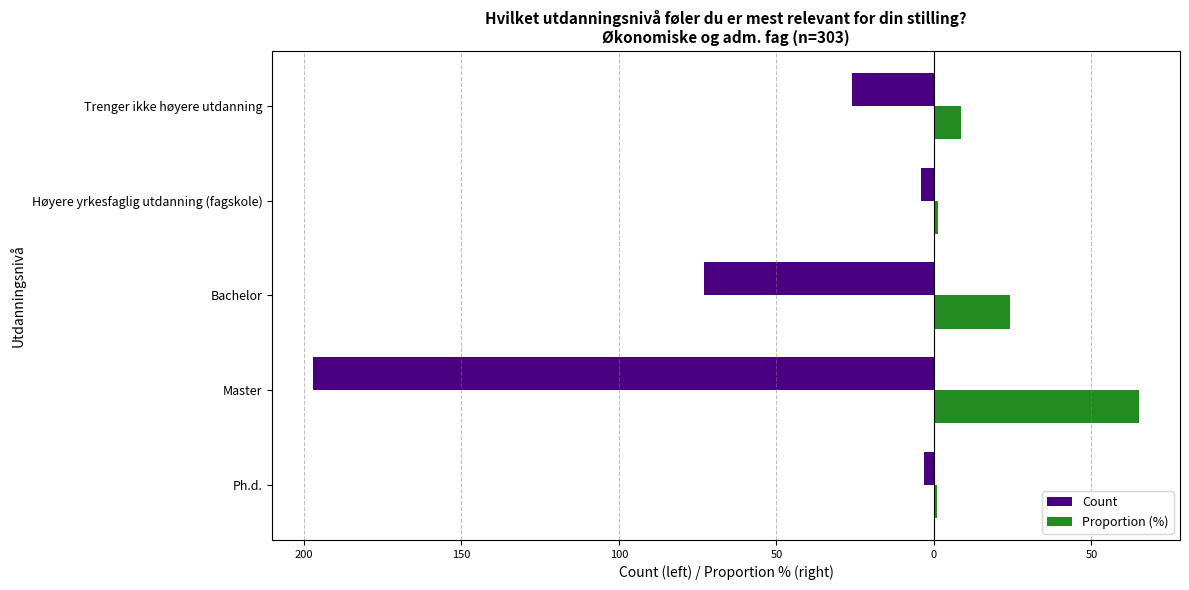

What are all the series names shown in the legend?

Count, Proportion (%)